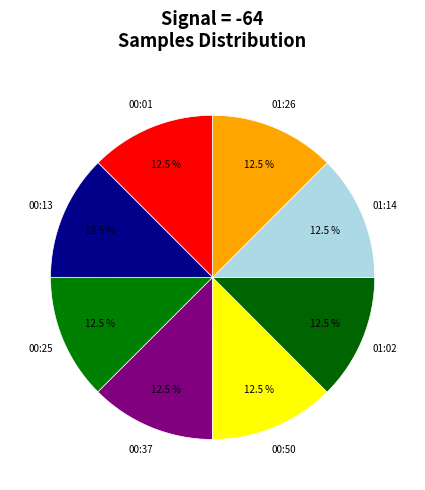

Is there any slice that represents more than half of the pie?

No